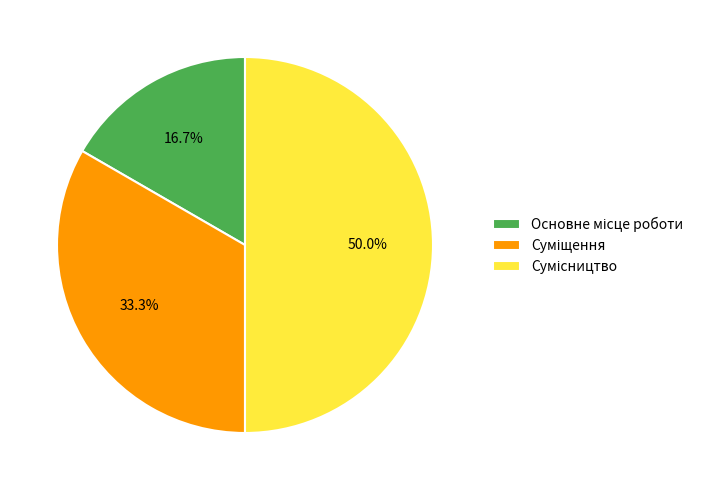

How much of the chart is everything except Основне місце роботи?

83.3%